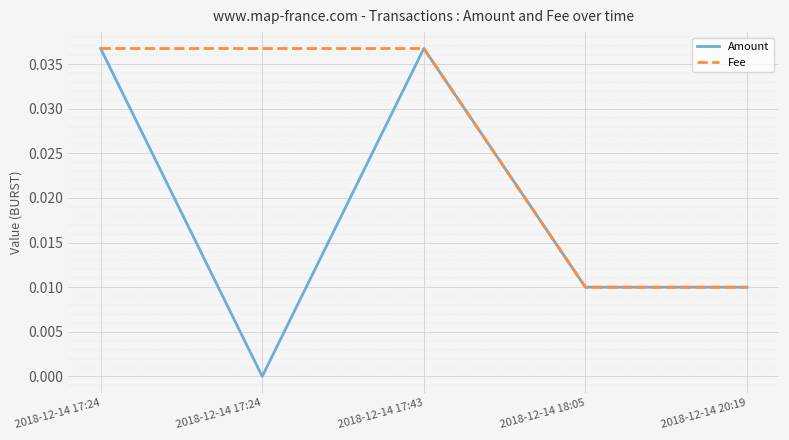

What are all the series names shown in the legend?

Amount, Fee